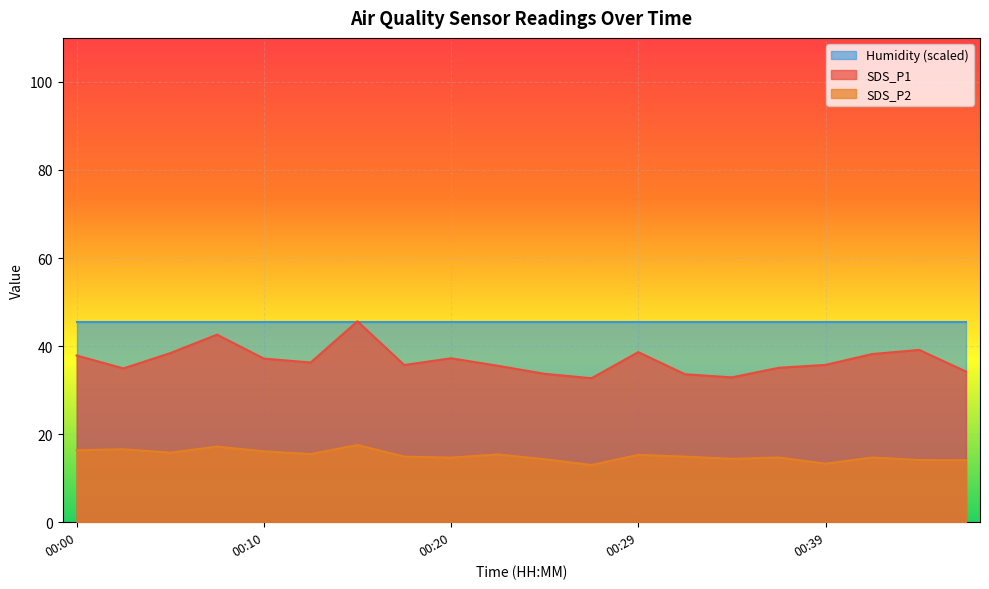

Which series has the widest spread of values?

SDS_P1